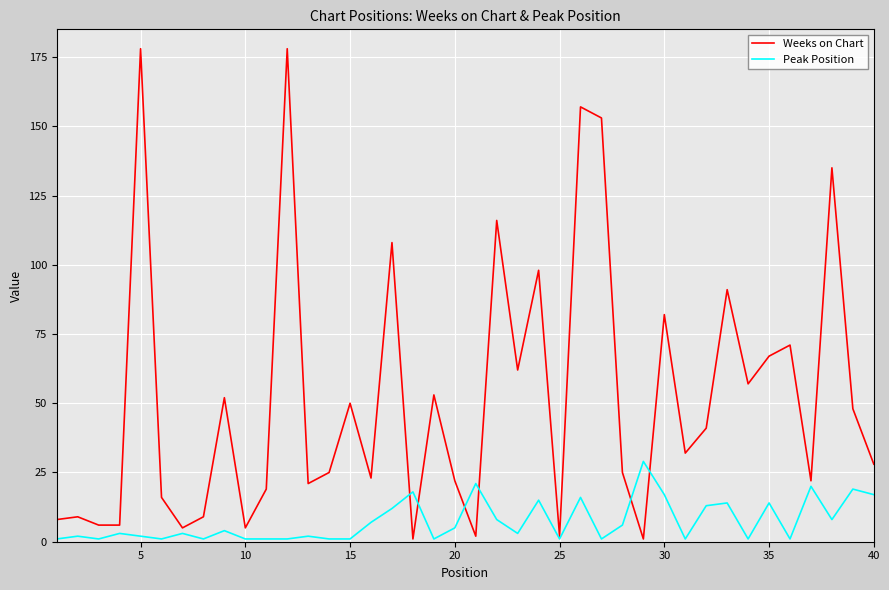

Which series has the widest spread of values?

Weeks on Chart